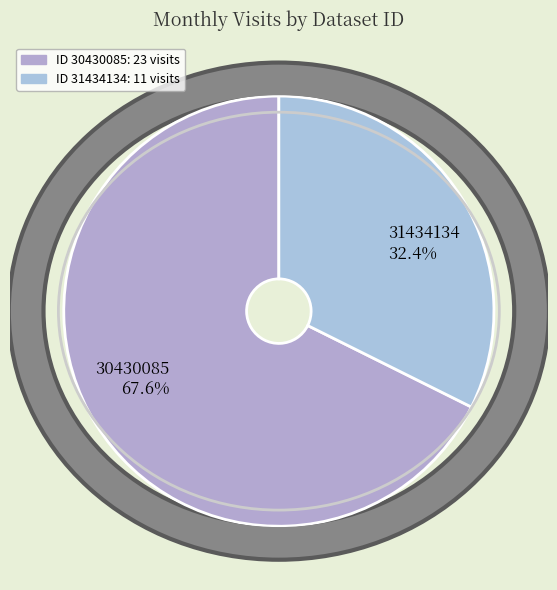

To the nearest percent, what is the difference between the largest and smallest slice percentages?

35%